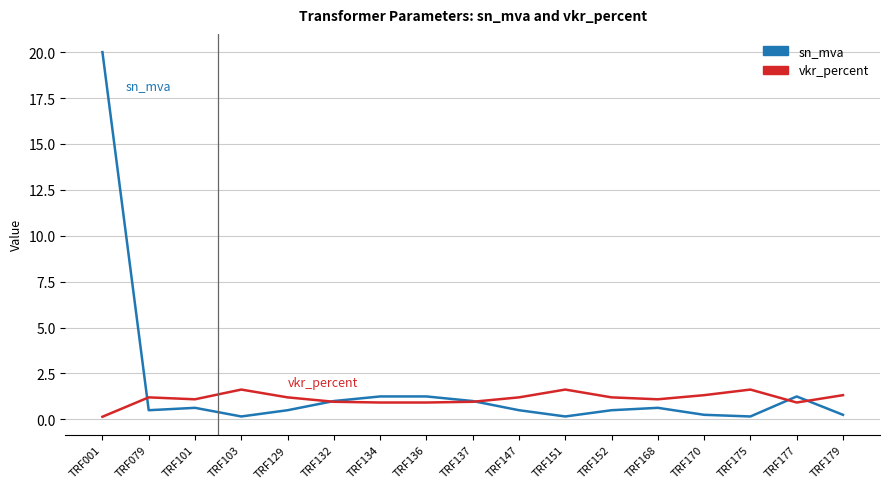

What is the highest value of the vkr_percent series?

1.6